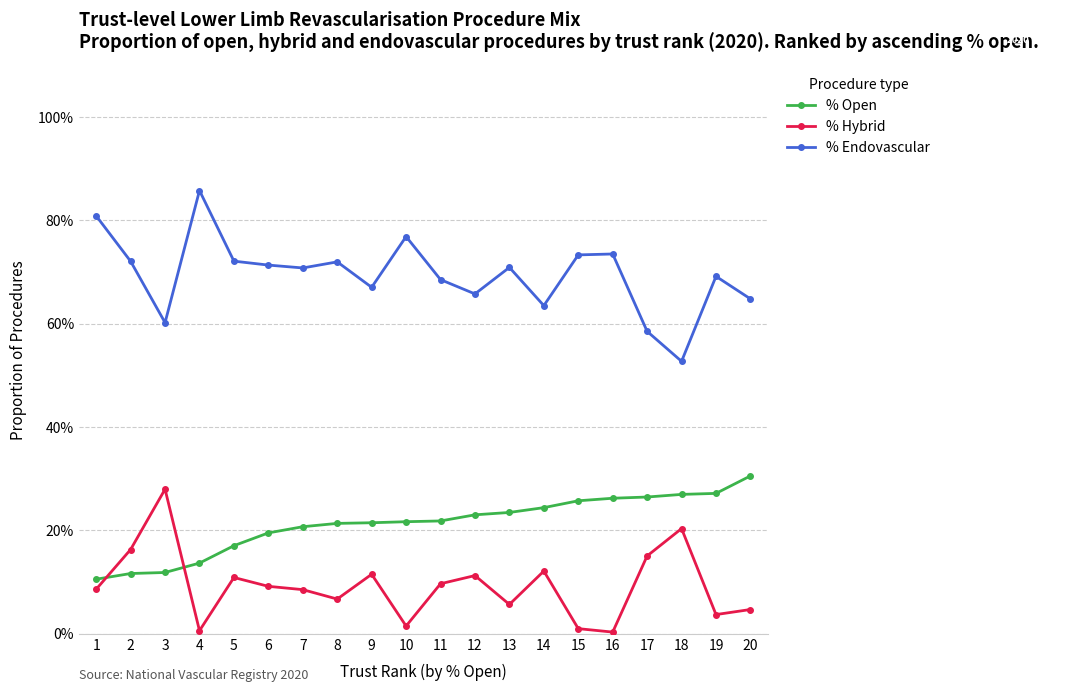

What is the average value of the % Hybrid series?

9.3